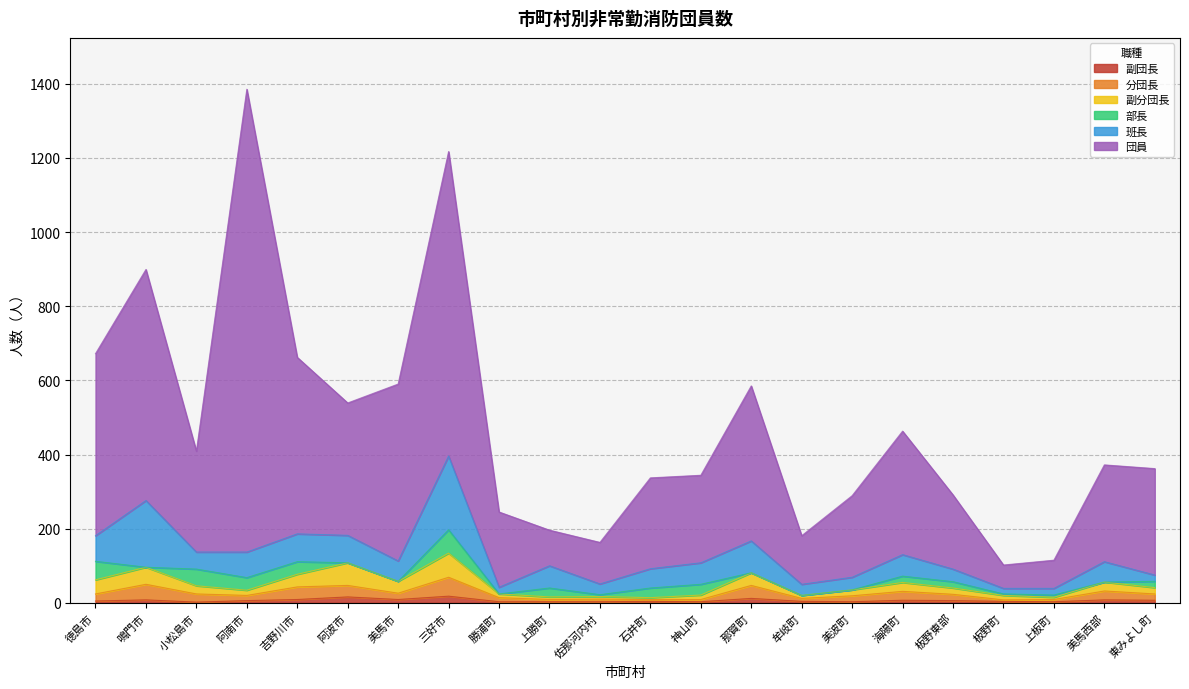

Is it true that 副分団長 equals 7 at 勝浦町?

False